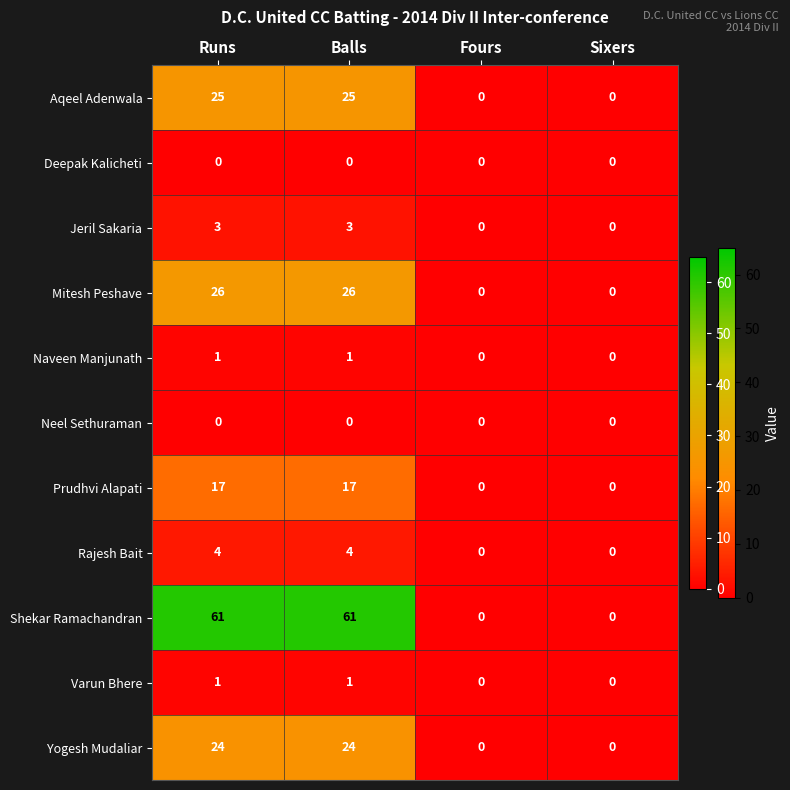

Is it true that Shekar Ramachandran equals -42 at Sixers?

False